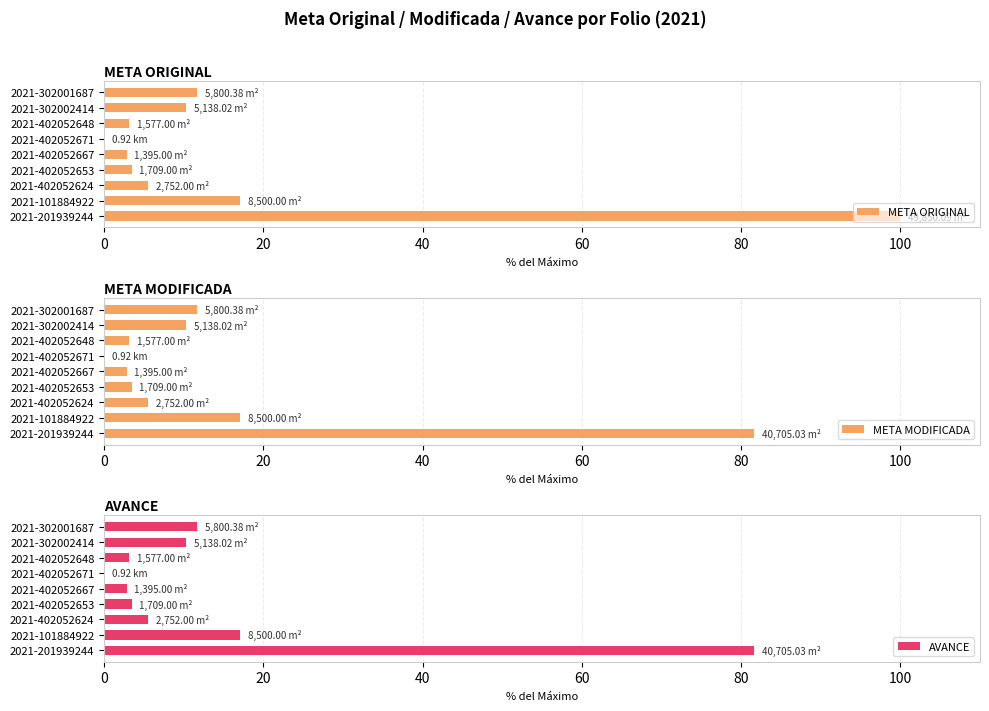

The value of META ORIGINAL at 2021-302001687 is 4.3. True or false?

False